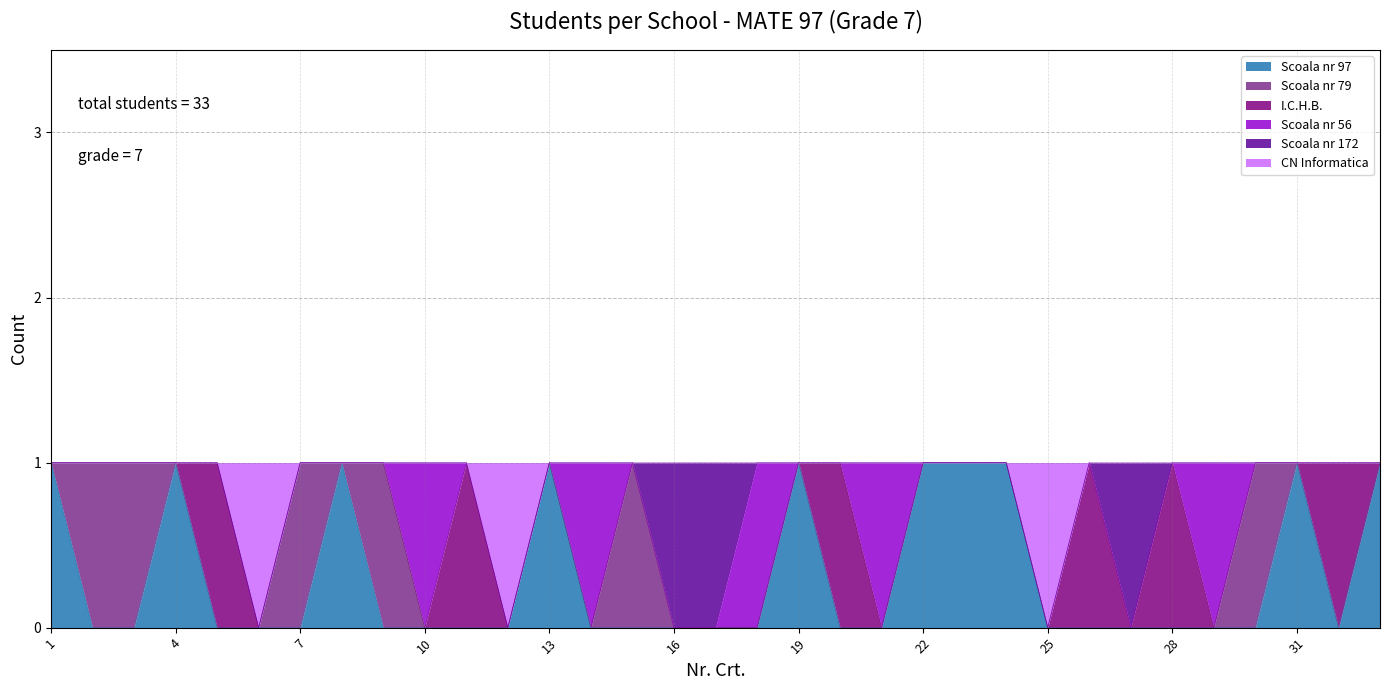

List the labels in order of Scoala nr 172 value, largest first.

16, 17, 27, 1, 2, 3, 4, 5, 6, 7, 8, 9, 10, 11, 12, 13, 14, 15, 18, 19, 20, 21, 22, 23, 24, 25, 26, 28, 29, 30, 31, 32, 33